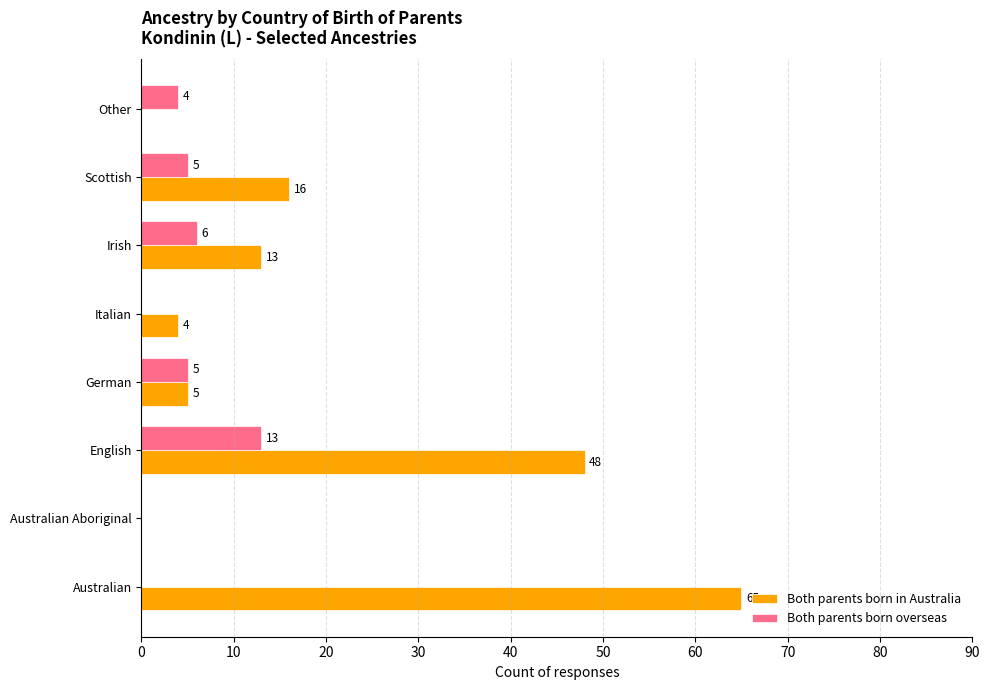

Between English and Other, which series saw the biggest shift?

Both parents born in Australia